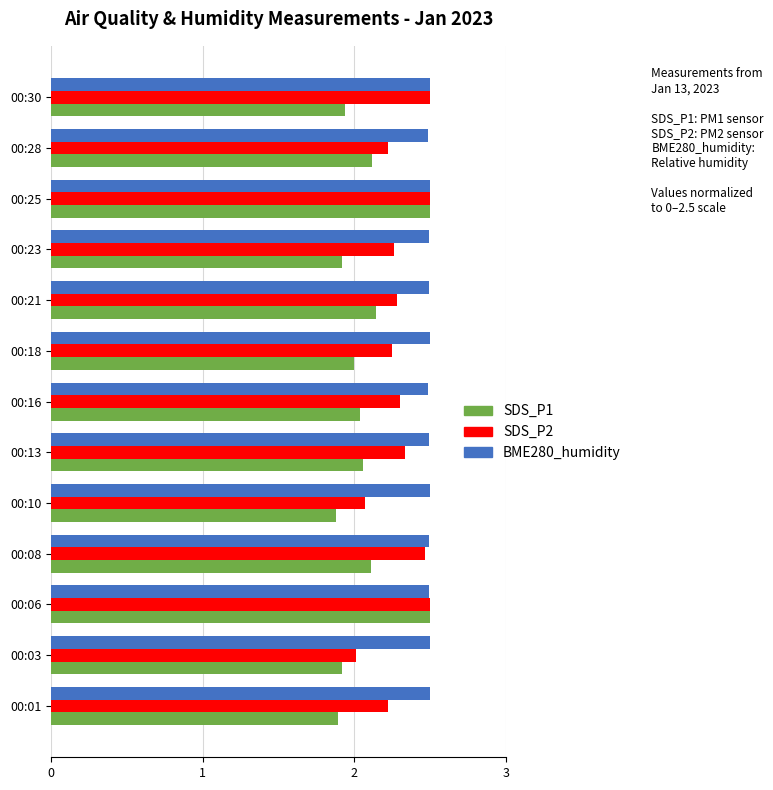

Where is SDS_P1 nearest to the value 2?

00:18